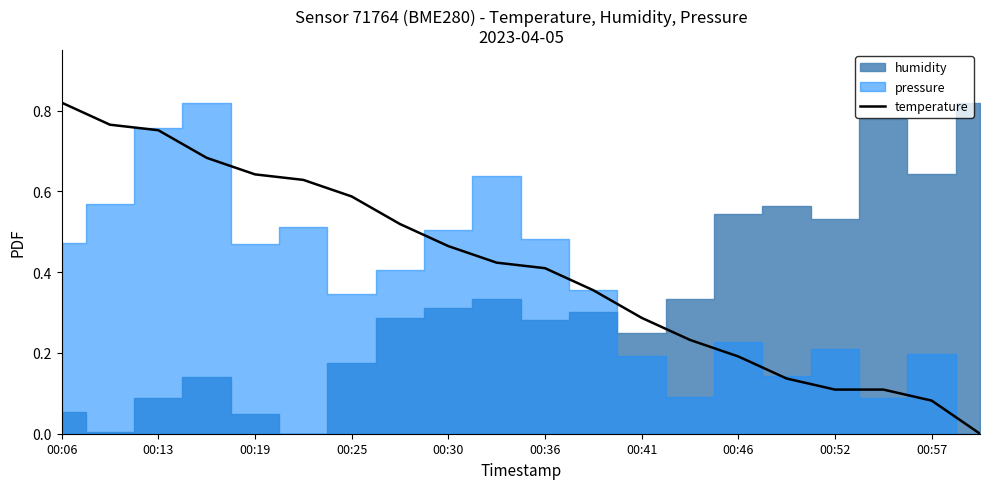

Reading right to left, extract all data points from this chart.

0.0	0.1	0.1	0.1	0.1	0.2	0.2	0.3	0.4	0.4	0.4	0.5	0.5	0.6	0.6	0.6	0.7	0.8	0.8	0.8